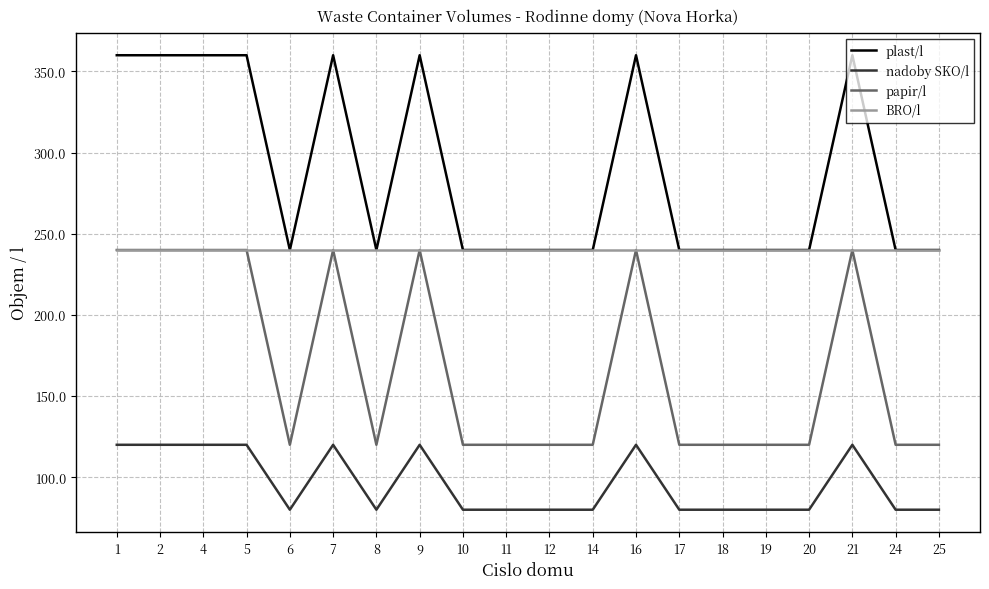

How many categories are shown in the chart?

20